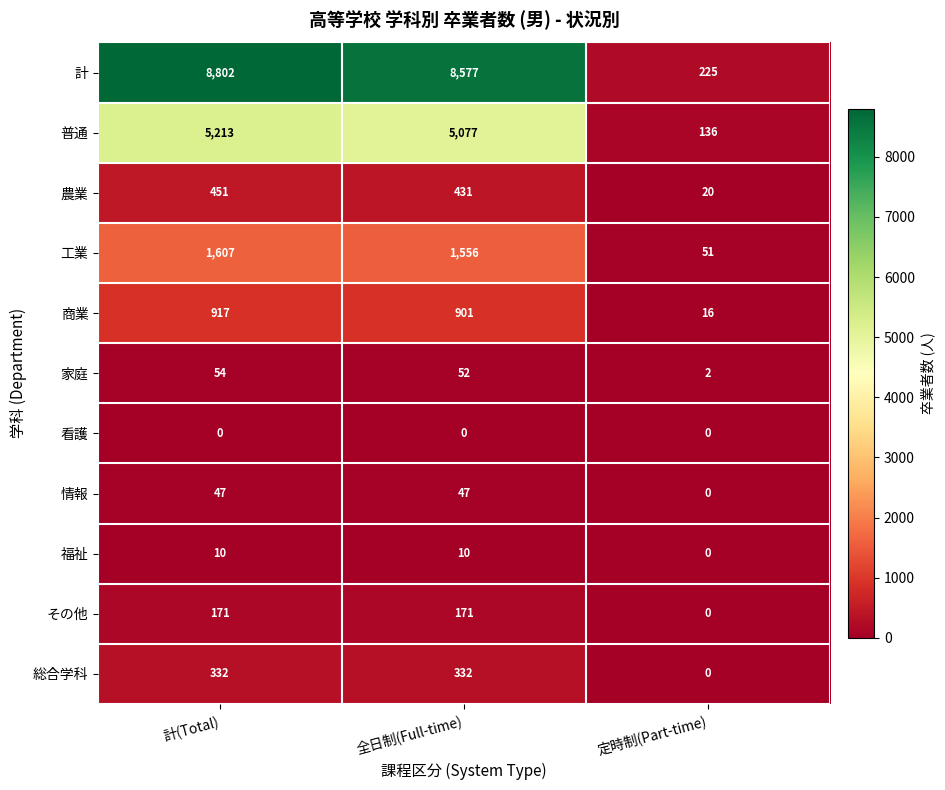

Which series has the largest total across all categories?

計